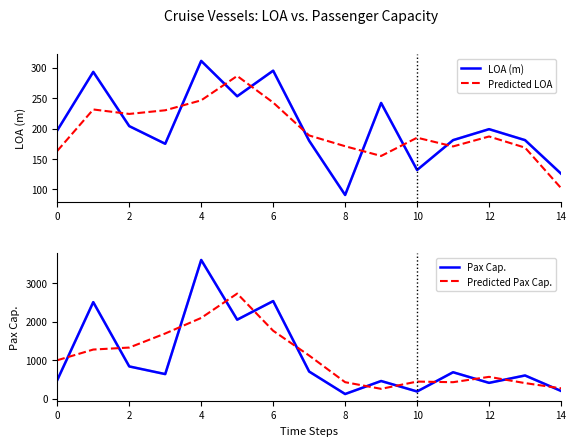

The Predicted LOA series shows 94.0 at 2. True or false?

False